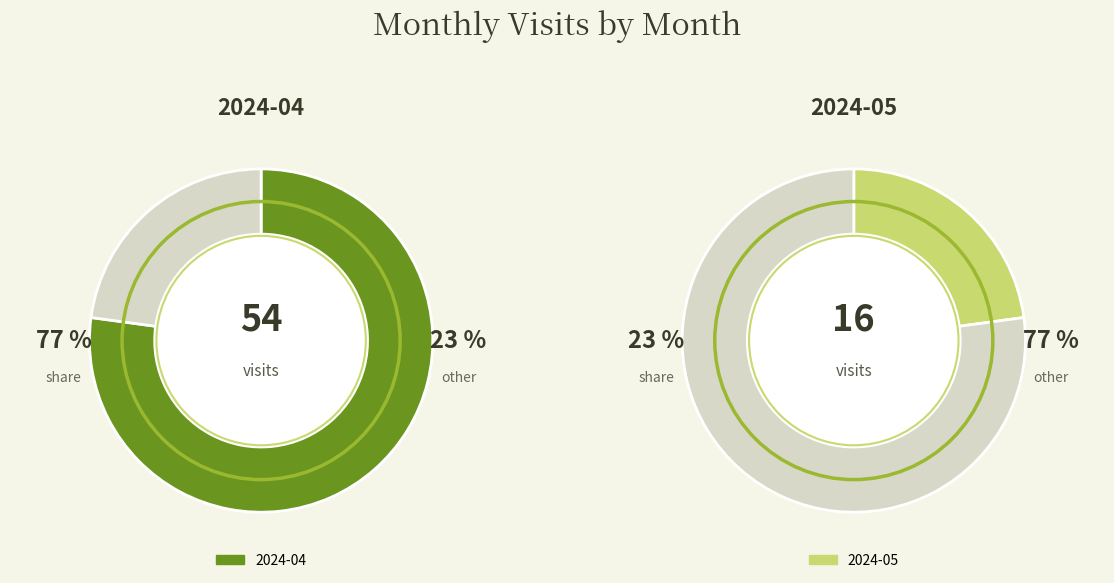

Approximately how many times larger is the value at 2024-05 compared to 2024-04?

0.3